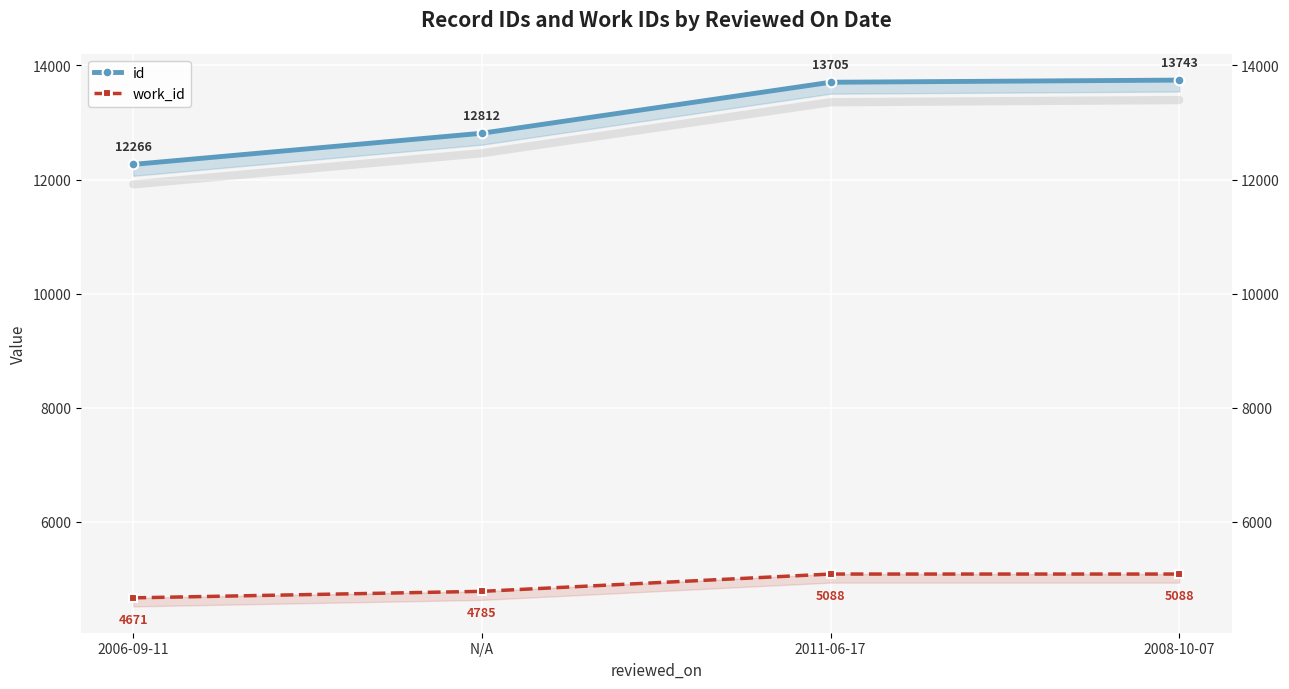

Reading left to right, extract all data points from this chart.

id: 12266	12812	13705	13743
work_id: 4671	4785	5088	5088